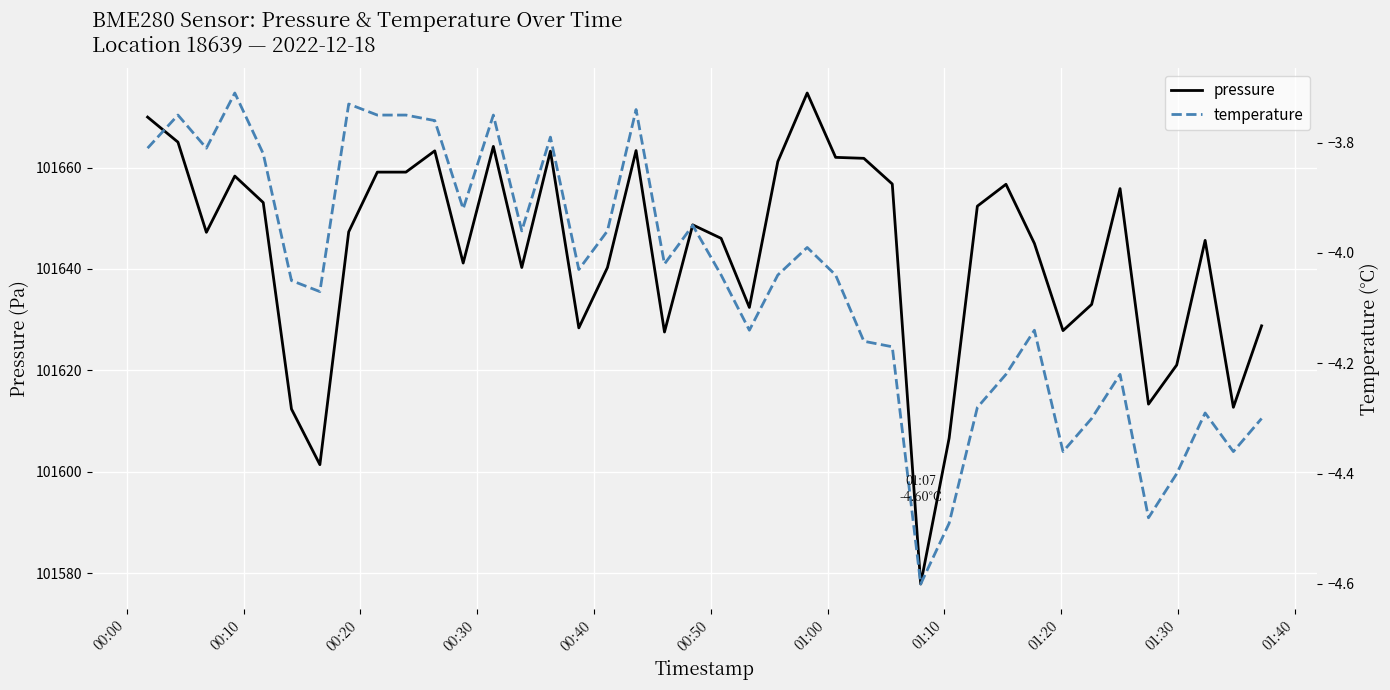

What is the sum of all pressure values?

4065724.9